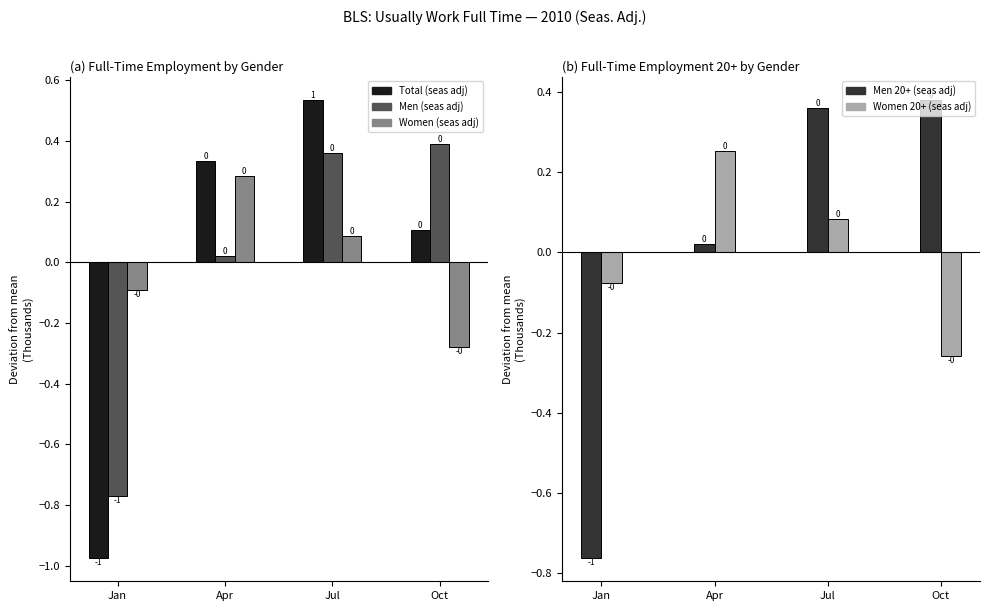

Reading right to left, extract all data points from this chart.

Total (seas adj): 0.1	0.5	0.3	-1.0
Men (seas adj): 0.4	0.4	0.0	-0.8
Women (seas adj): -0.3	0.1	0.3	-0.1
Men 20+ (seas adj): 0.4	0.4	0.0	-0.8
Women 20+ (seas adj): -0.3	0.1	0.3	-0.1